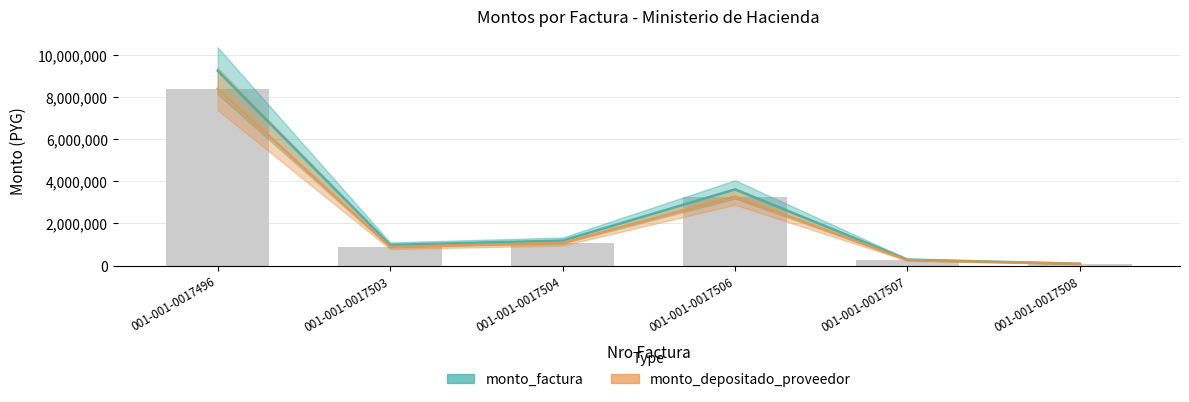

Which label corresponds to the smallest value in the chart?

001-001-0017508